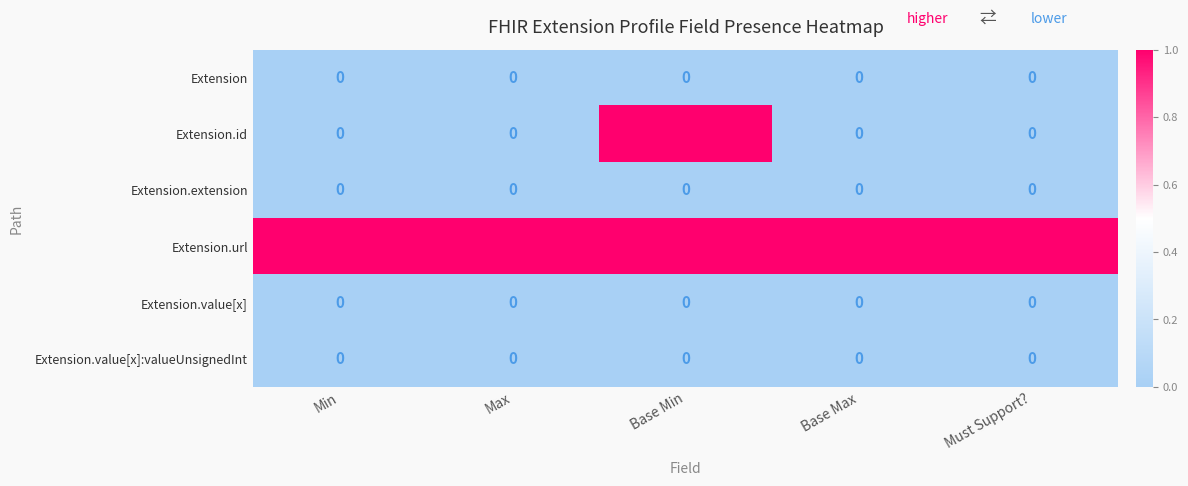

Which series has the largest total across all categories?

Extension.url